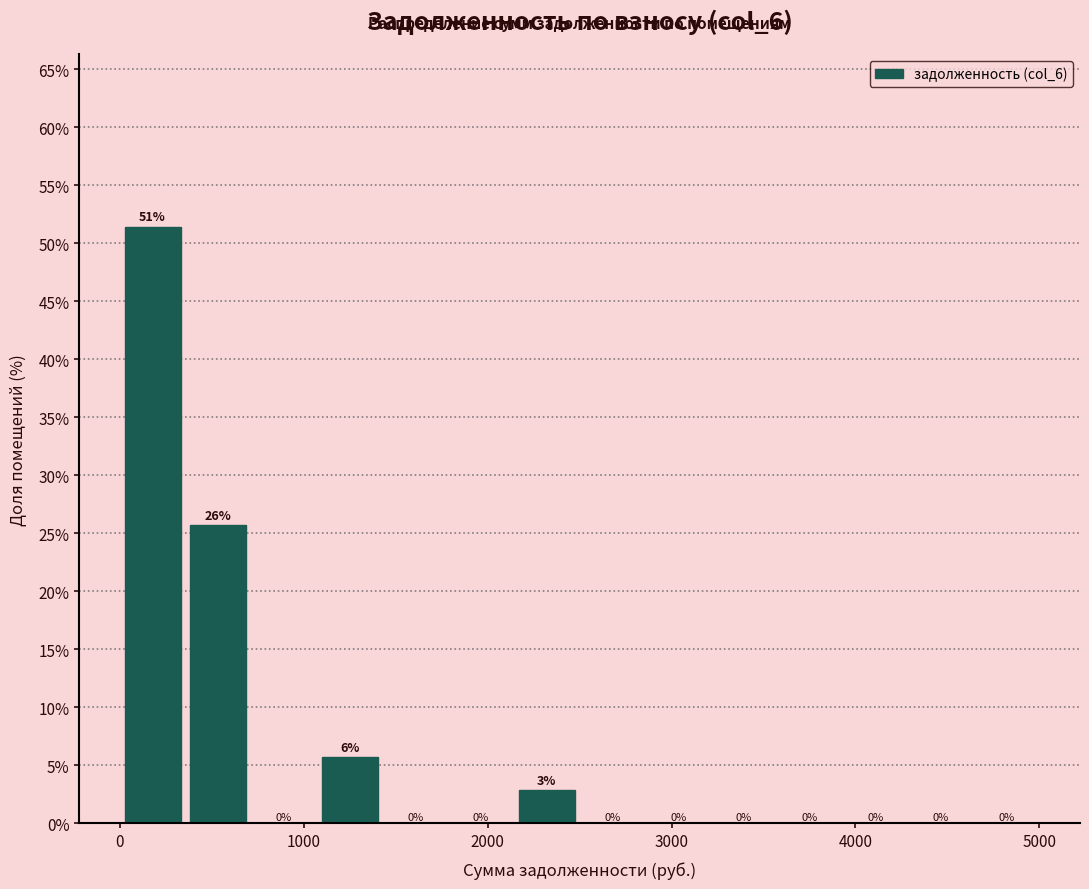

Around what value on the x-axis is the tallest bar? Give the approximate position of its centre, as read against the axis.

200